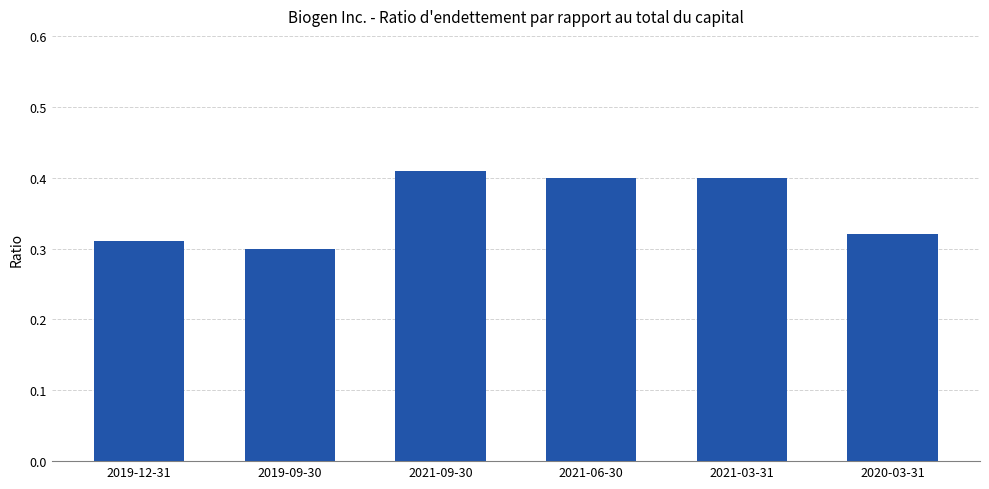

What position from the left is 2020-03-31?

6